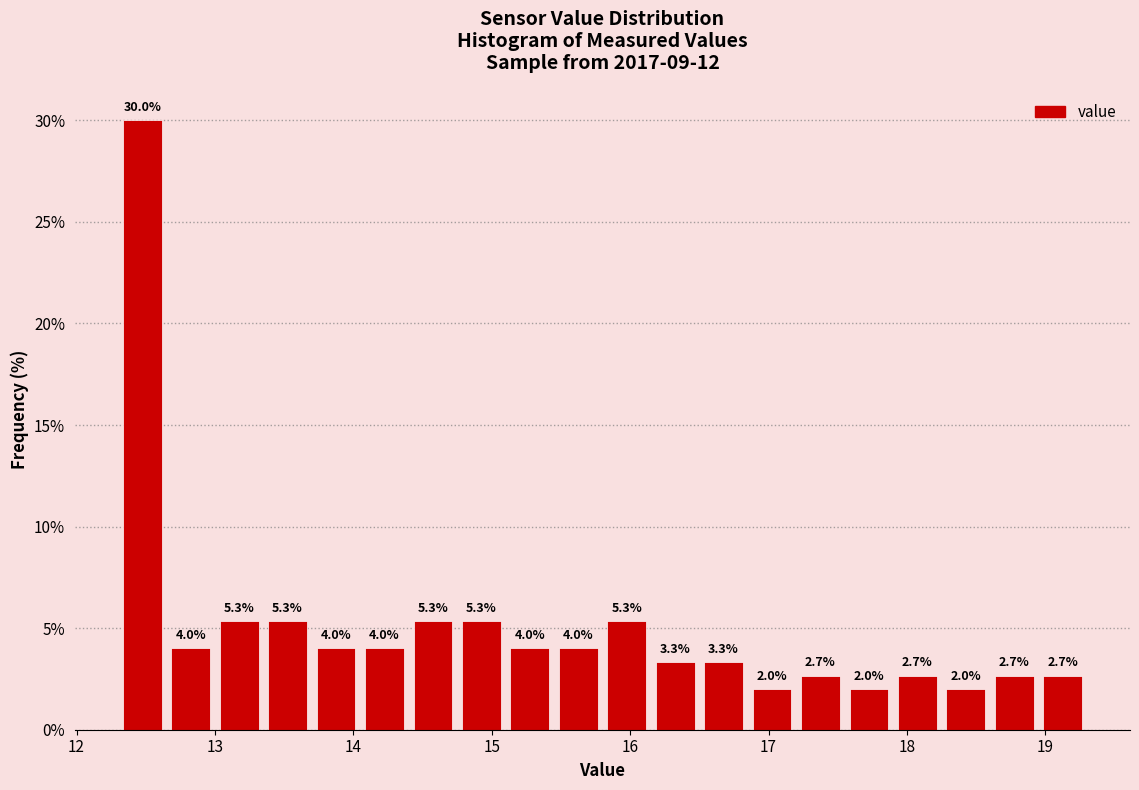

Read against the x-axis, roughly where is the centre of the tallest bar?

12.5